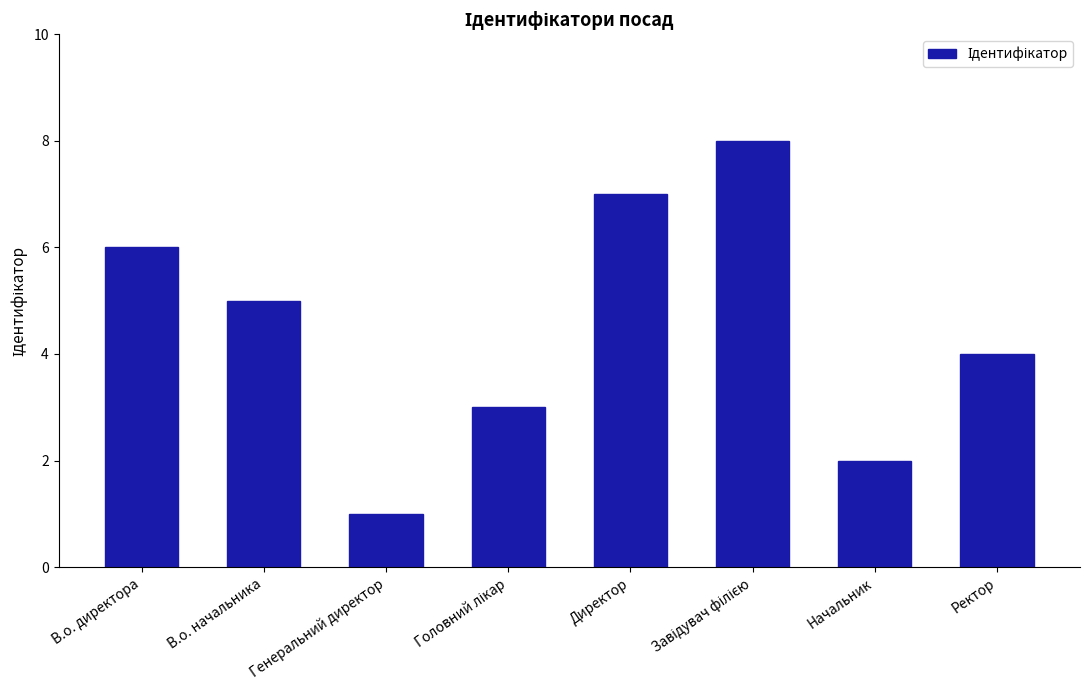

The value at В.о. начальника is 3. True or false?

False